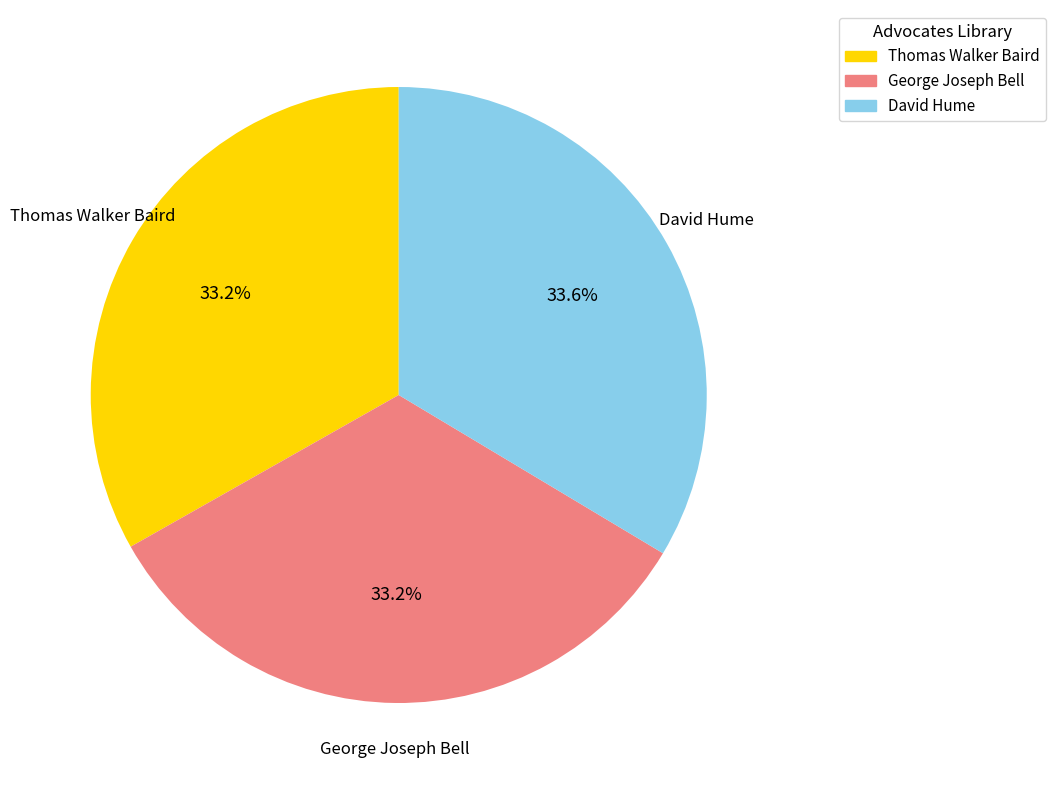

What percentage is NOT represented by George Joseph Bell?

66.8%